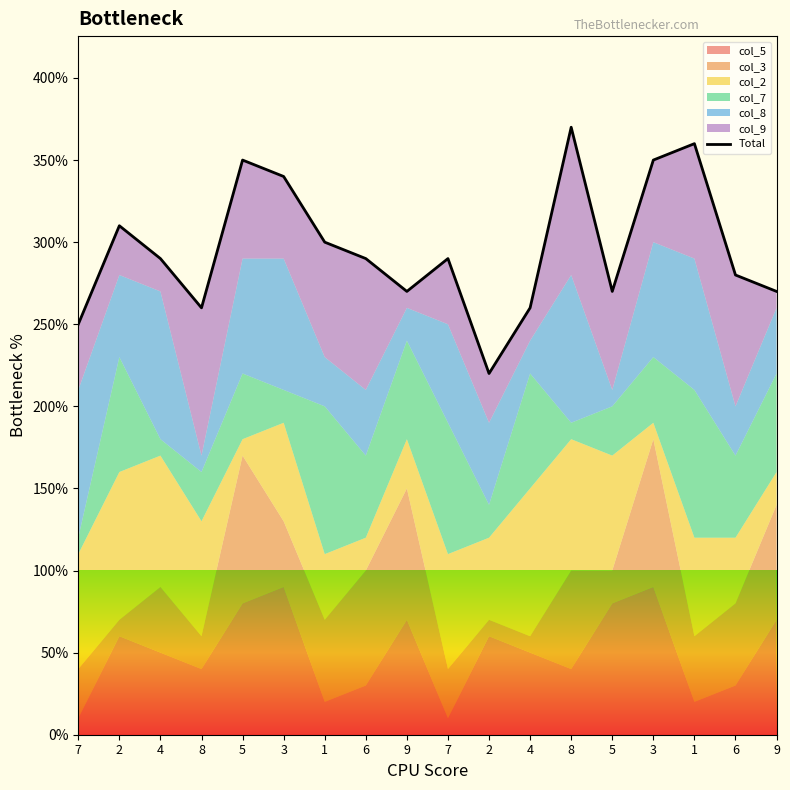

The chart shows a value of 37 at 8. True or false?

True